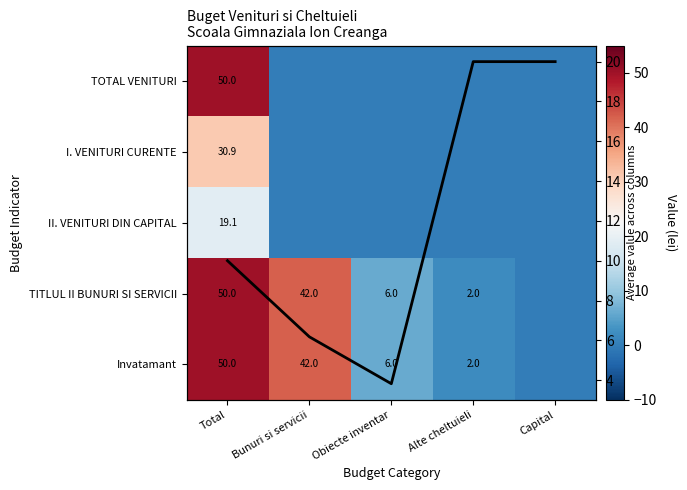

At how many categories does at least one series exceed 23?

2